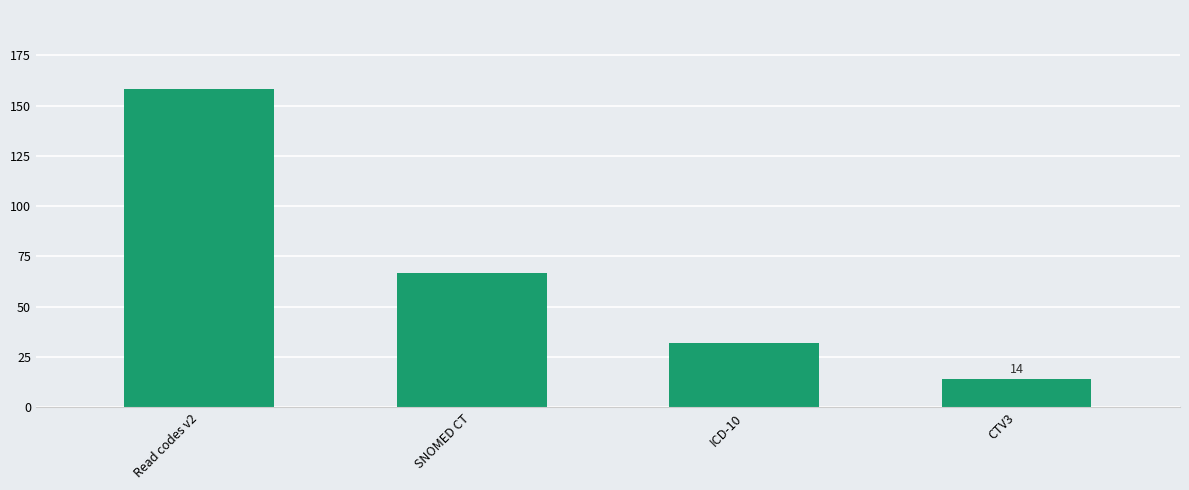

At which label does the data first exceed 67?

Read codes v2